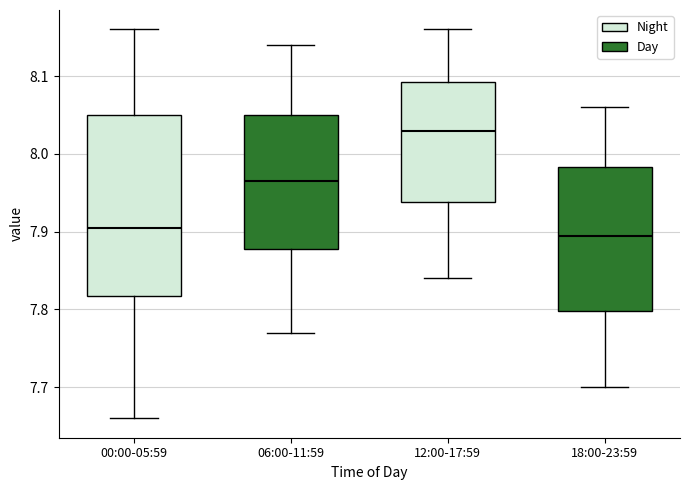

Where is the lower edge of the box for 00:00-05:59 on the y-axis? The values are not printed on the chart, so give them approximately, as read against the axis.

7.82